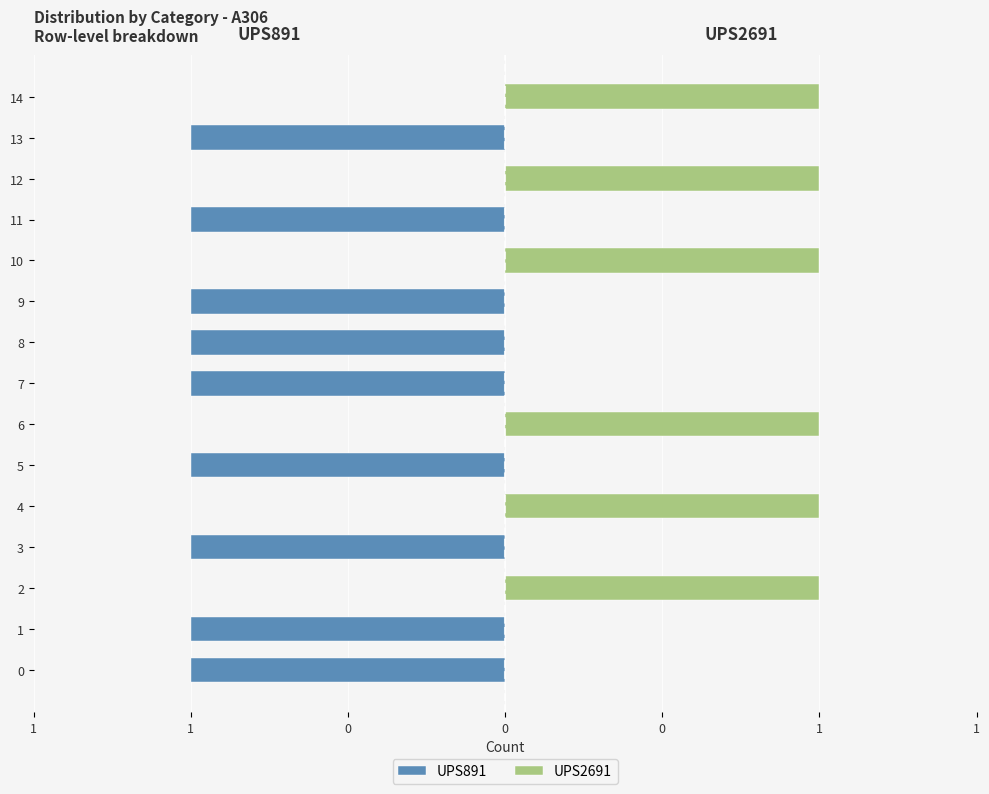

What is the difference between the second highest and minimum values in the UPS2691 series?

1